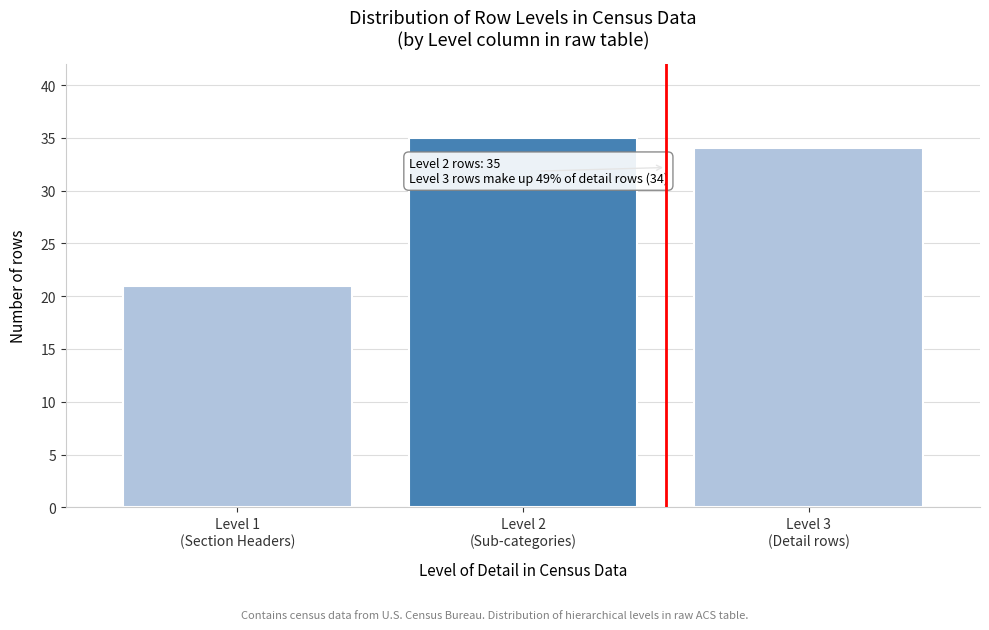

Reading left to right, what are all the values shown in this chart?

21	35	34